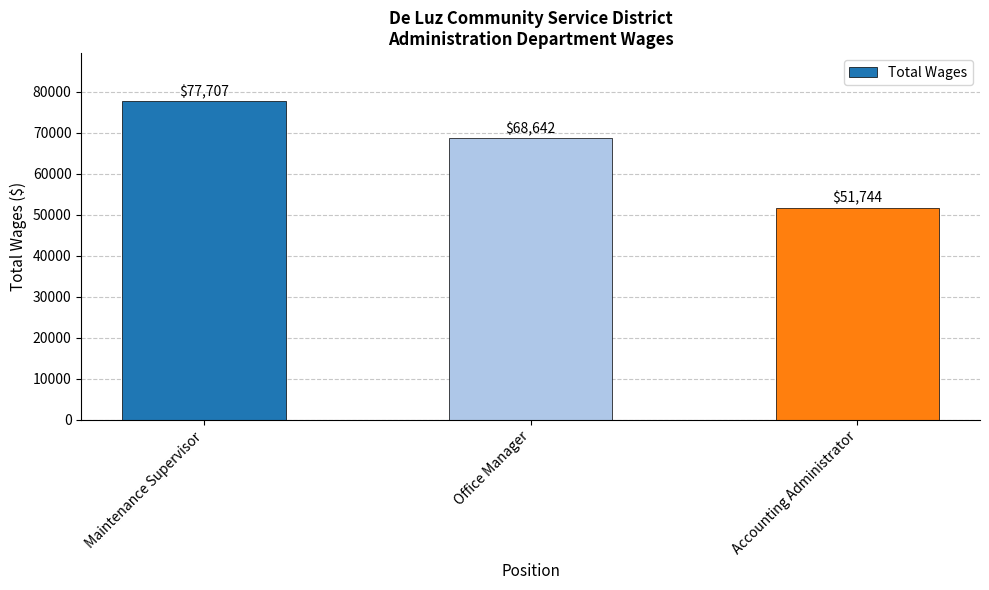

Count the number of categories in the chart.

3